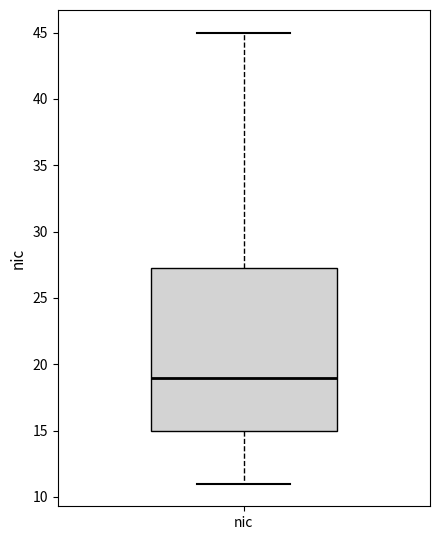

Transcribe this box plot: give where the median line is, the range the box spans, and where the two whiskers end, as read against the y-axis. The values are not printed on the chart, so give them approximately, as read against the axis.

median 19.0, box 15.0 to 27.5, whiskers 11.0 to 45.0